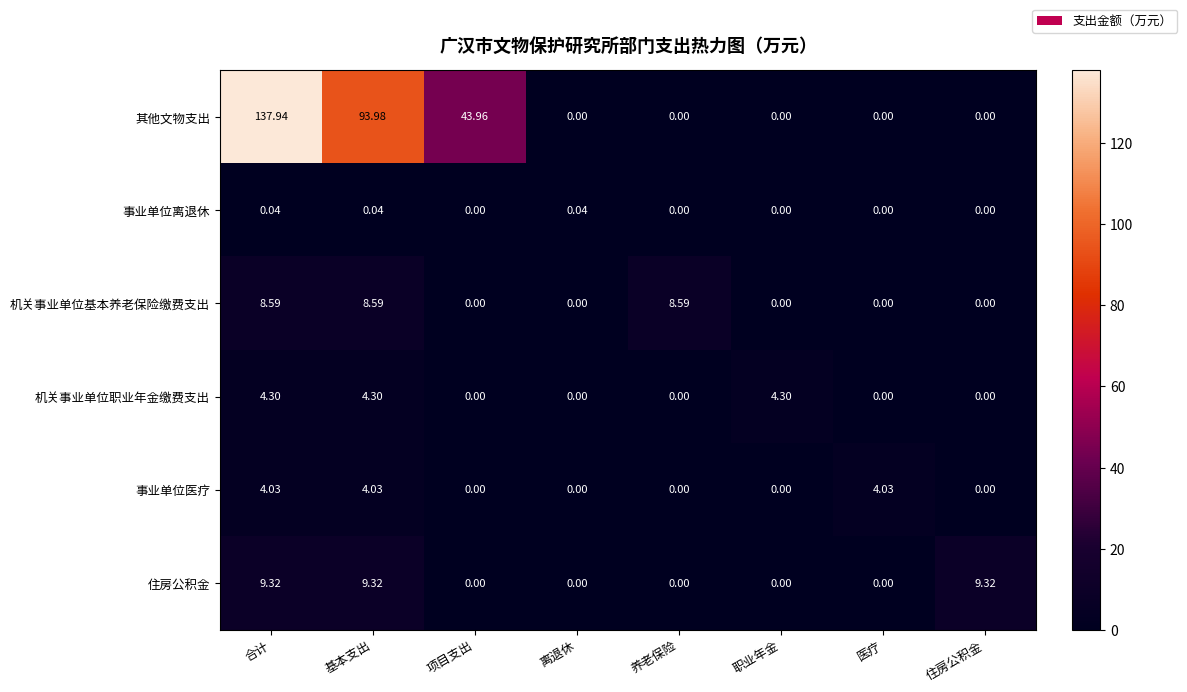

At 基本支出, list the series in order from smallest to largest.

事业单位离退休, 事业单位医疗, 机关事业单位职业年金缴费支出, 机关事业单位基本养老保险缴费支出, 住房公积金, 其他文物支出